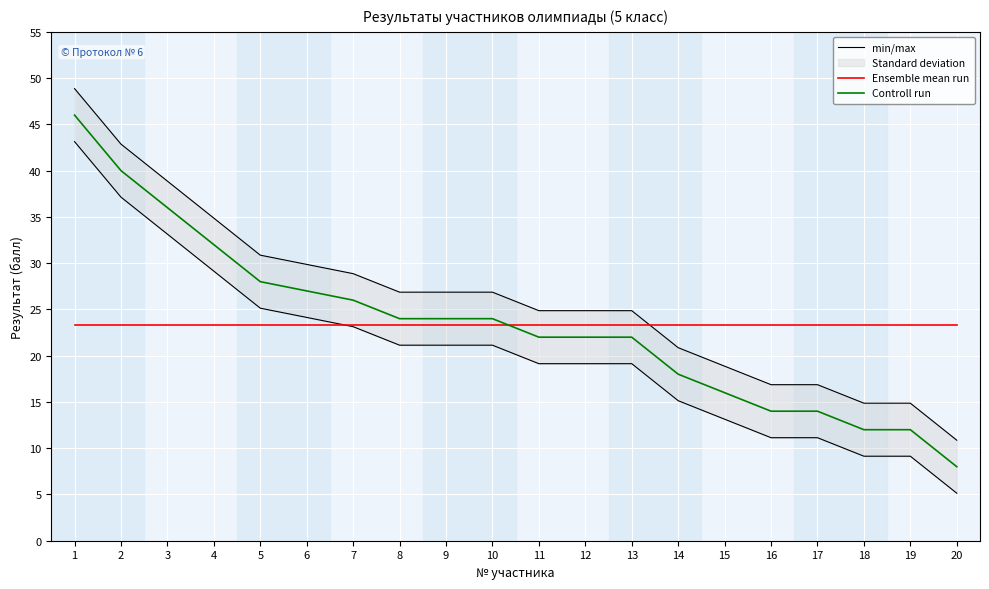

The min/max series shows 38.9 at 3. True or false?

True